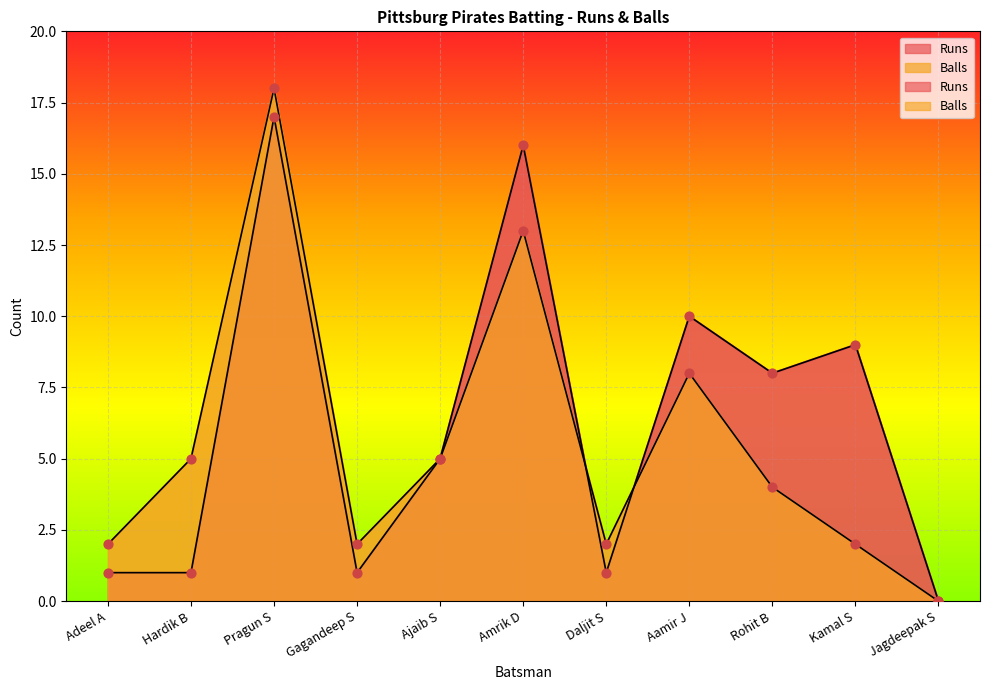

At which category is the sum across all series the highest?

Pragun S